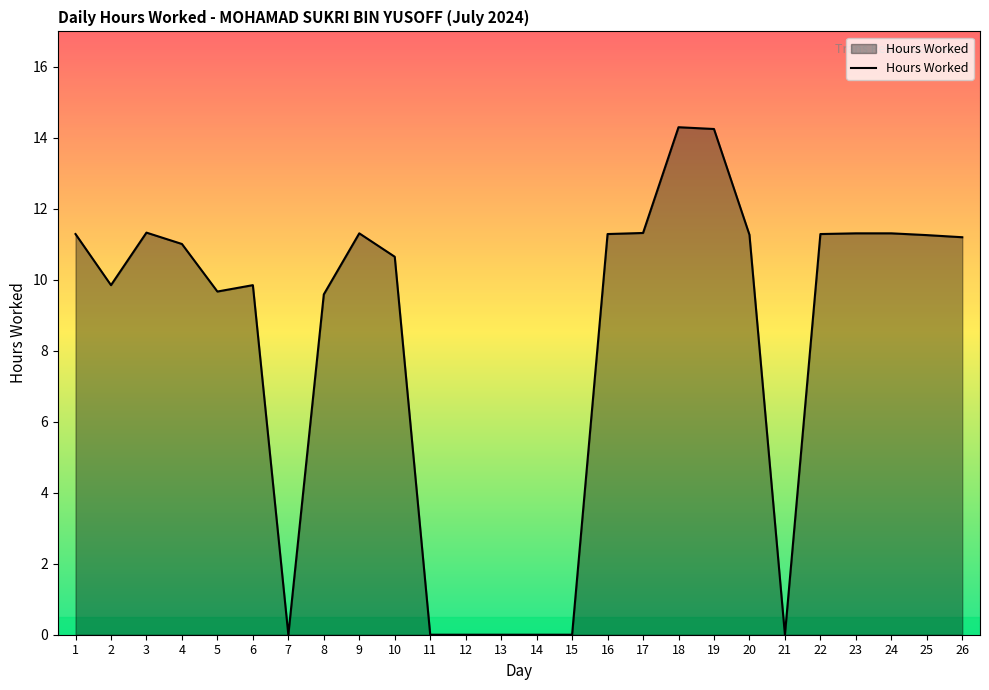

Does the chart display data point markers on the line(s)?

No